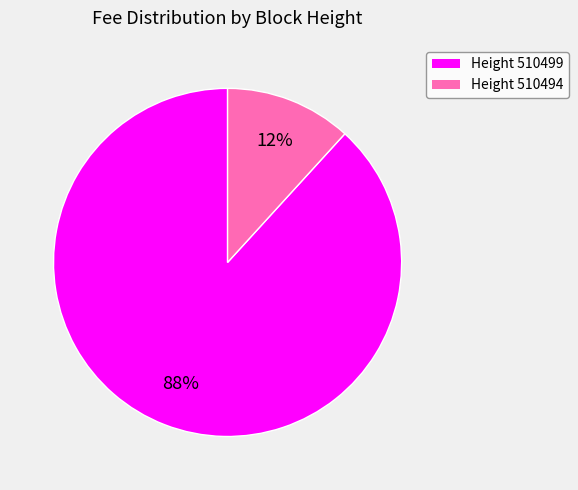

Which category has the smallest portion of the pie?

Height 510494